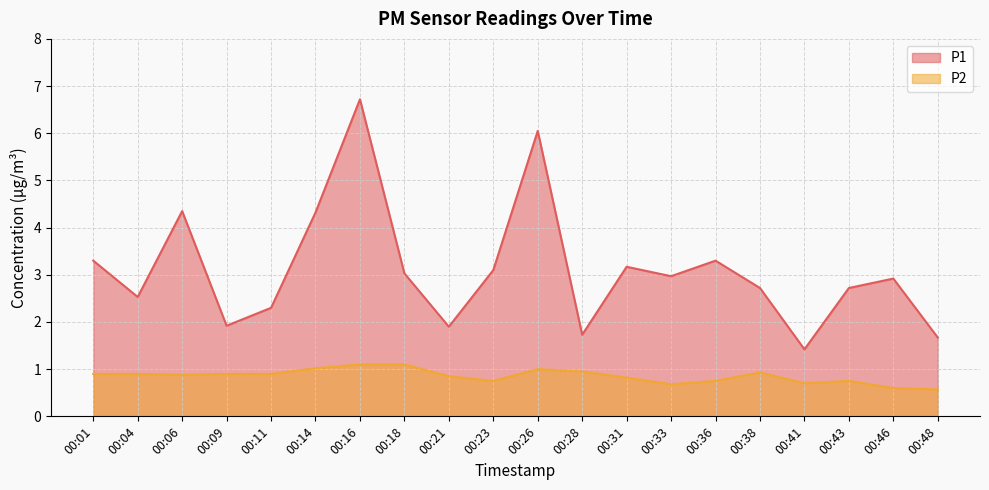

How many values in the P1 series exceed 2?

15